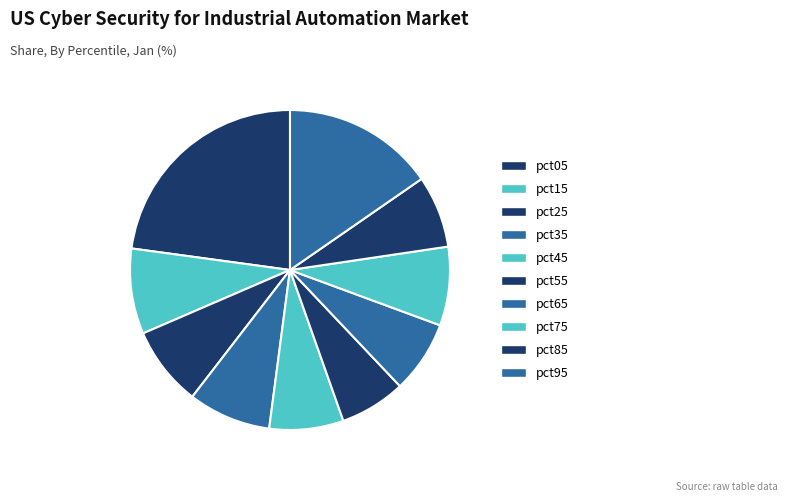

Which category has the biggest portion of the pie?

pct05